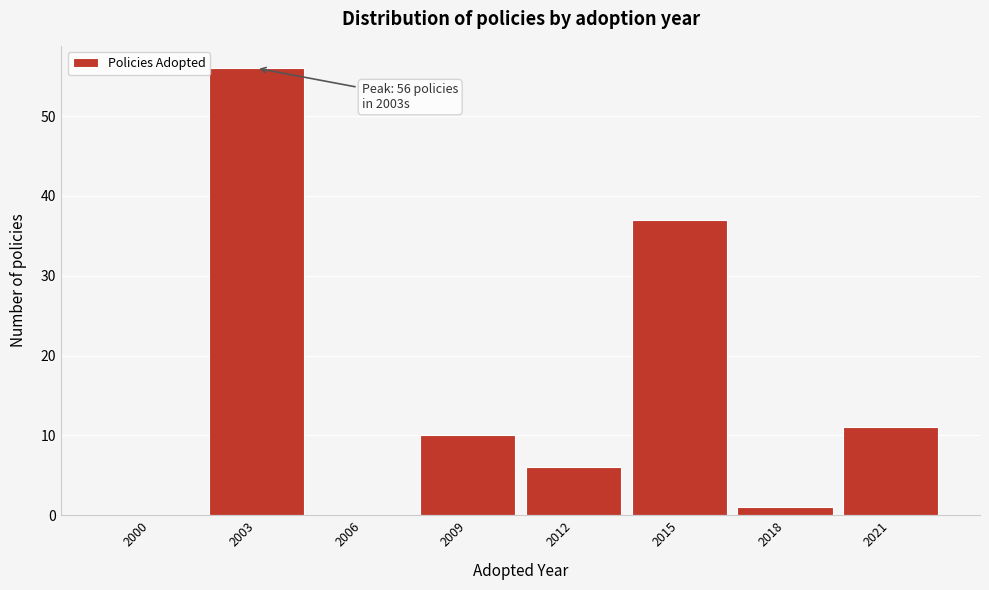

Reading right to left, extract all data points from this chart.

2021=11	2018=1	2015=37	2012=6	2009=10	2006=0	2003=56	2000=0